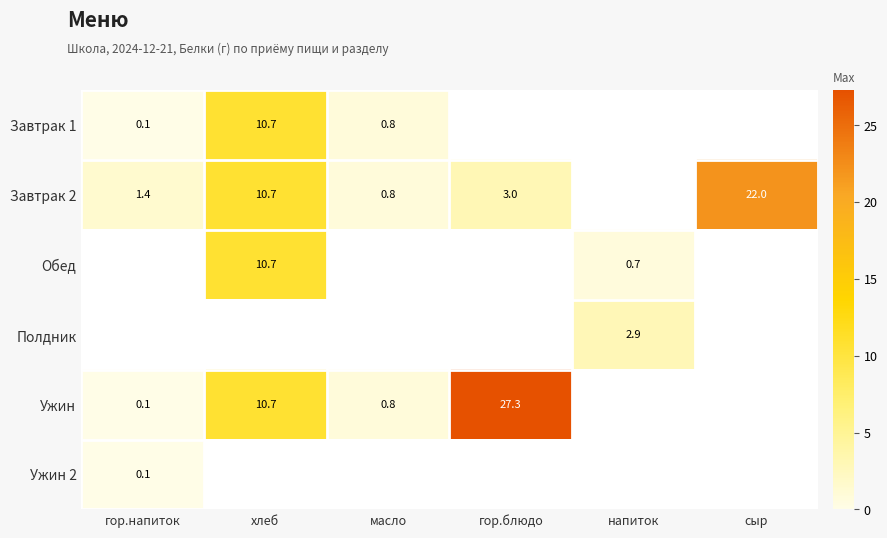

The value of Завтрак 2 at сыр is 30.6. True or false?

False